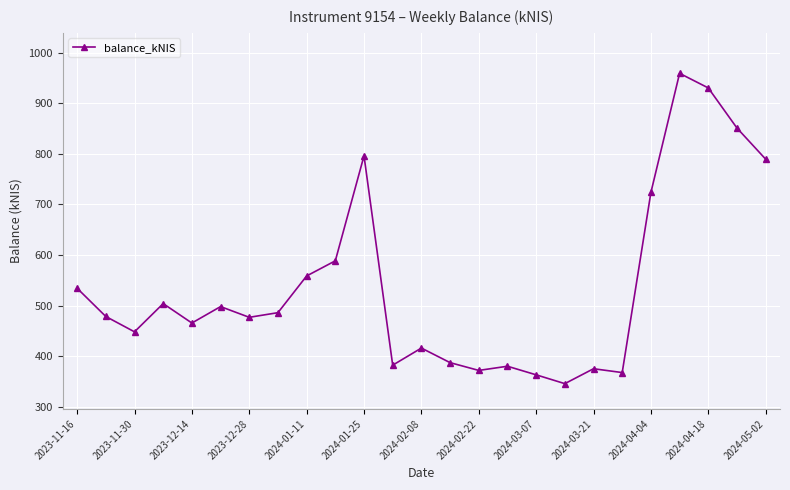

True or false: the data has more than 1 interior local peaks.

True